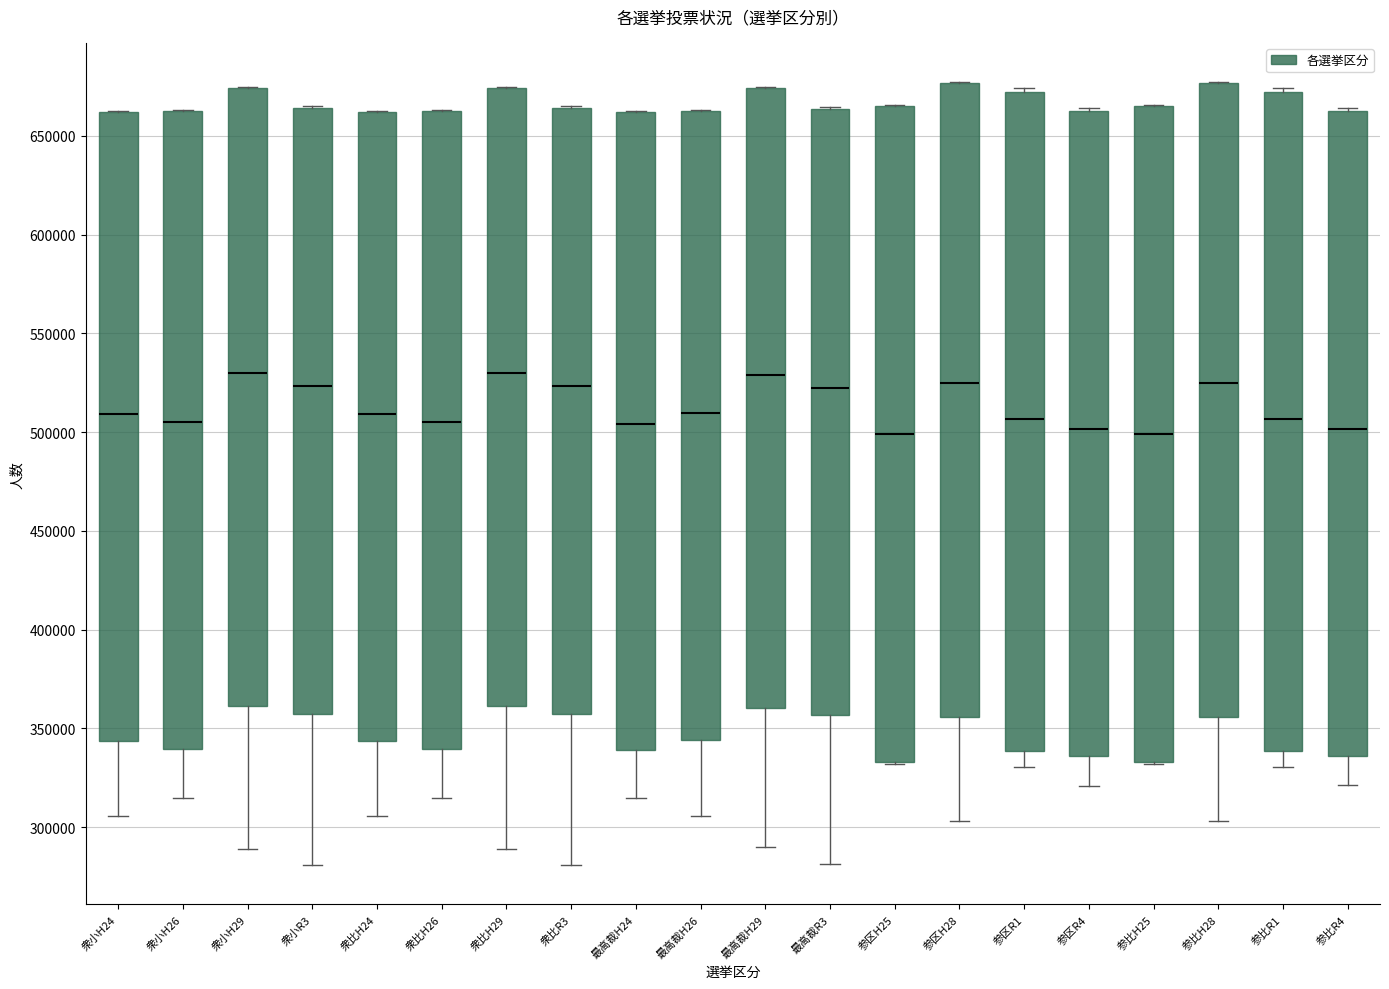

Reading left to right, read every box against the y-axis: the position of its median line, the range the box covers, and the ends of its whiskers. The values are not printed on the chart, so give them approximately, as read against the axis.

衆小H24: median 510000, box 345000 to 660000, whiskers 305000 to 665000
衆小H26: median 505000, box 340000 to 665000, whiskers 315000 to 665000
衆小H29: median 530000, box 360000 to 675000, whiskers 290000 to 675000
衆小R3: median 525000, box 355000 to 665000, whiskers 280000 to 665000
衆比H24: median 510000, box 345000 to 660000, whiskers 305000 to 665000
衆比H26: median 505000, box 340000 to 665000, whiskers 315000 to 665000
衆比H29: median 530000, box 360000 to 675000, whiskers 290000 to 675000
衆比R3: median 525000, box 355000 to 665000, whiskers 280000 to 665000
最高裁H24: median 505000, box 340000 to 660000, whiskers 315000 to 665000
最高裁H26: median 510000, box 345000 to 660000, whiskers 305000 to 665000
最高裁H29: median 530000, box 360000 to 675000, whiskers 290000 to 675000
最高裁R3: median 525000, box 355000 to 665000, whiskers 280000 to 665000
参区H25: median 500000, box 335000 to 665000, whiskers 330000 to 665000
参区H28: median 525000, box 355000 to 675000, whiskers 305000 to 675000
参区R1: median 505000, box 340000 to 670000, whiskers 330000 to 675000
参区R4: median 500000, box 335000 to 660000, whiskers 320000 to 665000
参比H25: median 500000, box 335000 to 665000, whiskers 330000 to 665000
参比H28: median 525000, box 355000 to 675000, whiskers 305000 to 675000
参比R1: median 505000, box 340000 to 670000, whiskers 330000 to 675000
参比R4: median 500000, box 335000 to 660000, whiskers 320000 to 665000